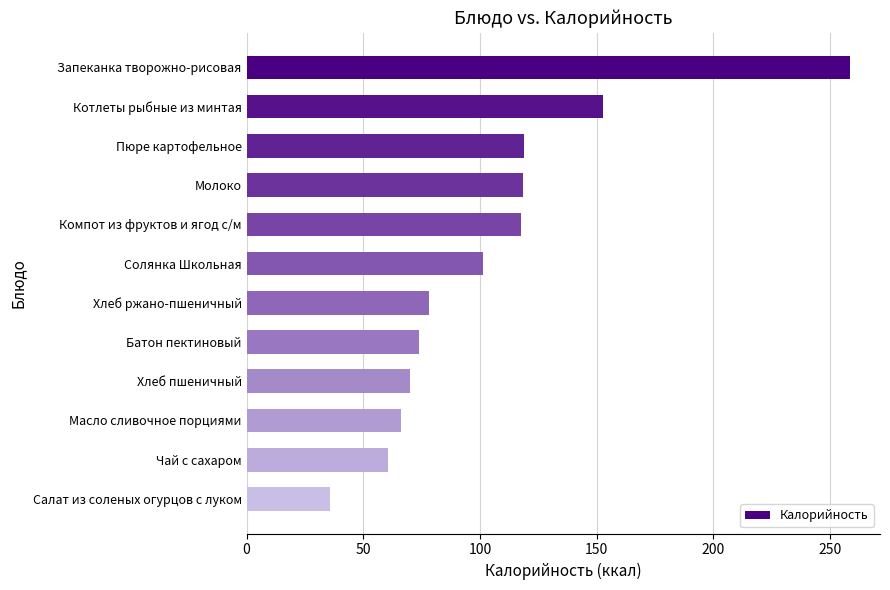

What is the ratio of the value at Чай с сахаром to the value at Салат из соленых огурцов с луком?

1.7